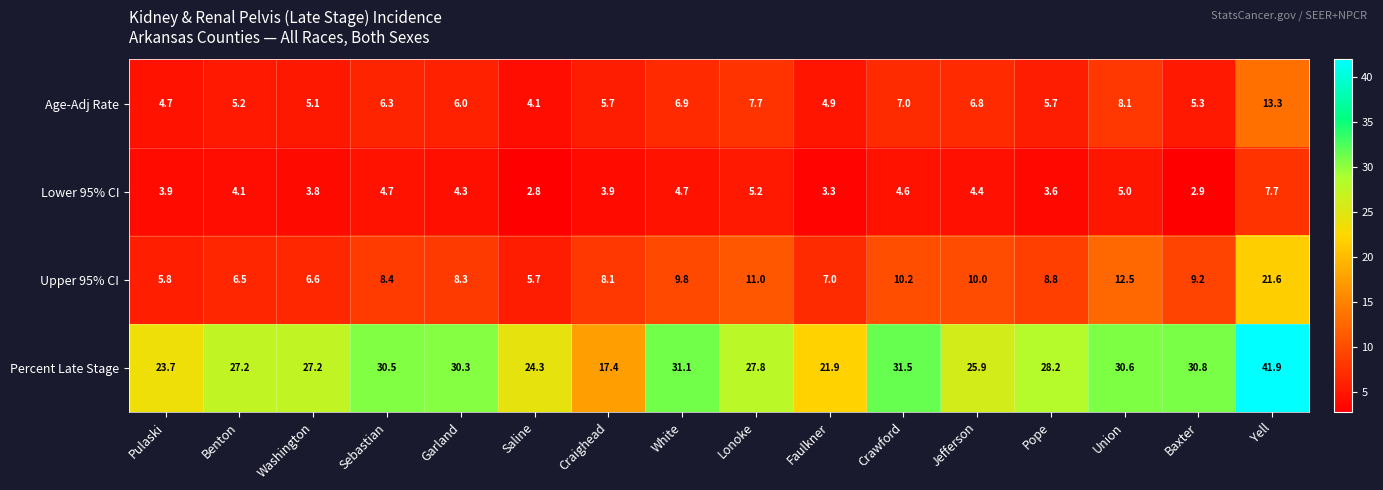

Rank the series by their maximum value, from lowest to highest.

Lower 95% CI, Age-Adj Rate, Upper 95% CI, Percent Late Stage